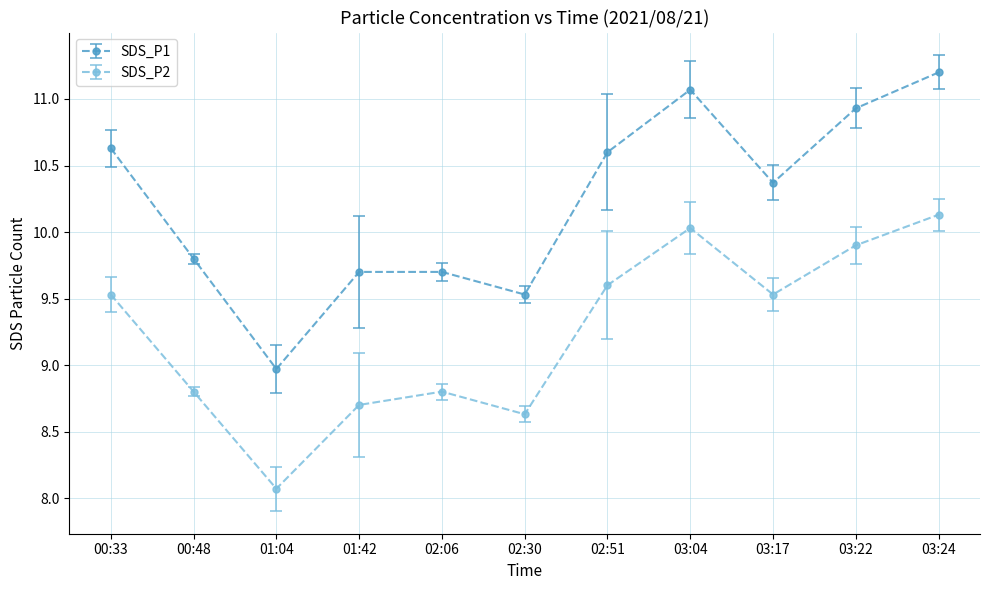

What is the difference between the maximum and minimum values in the SDS_P2 series?

2.1